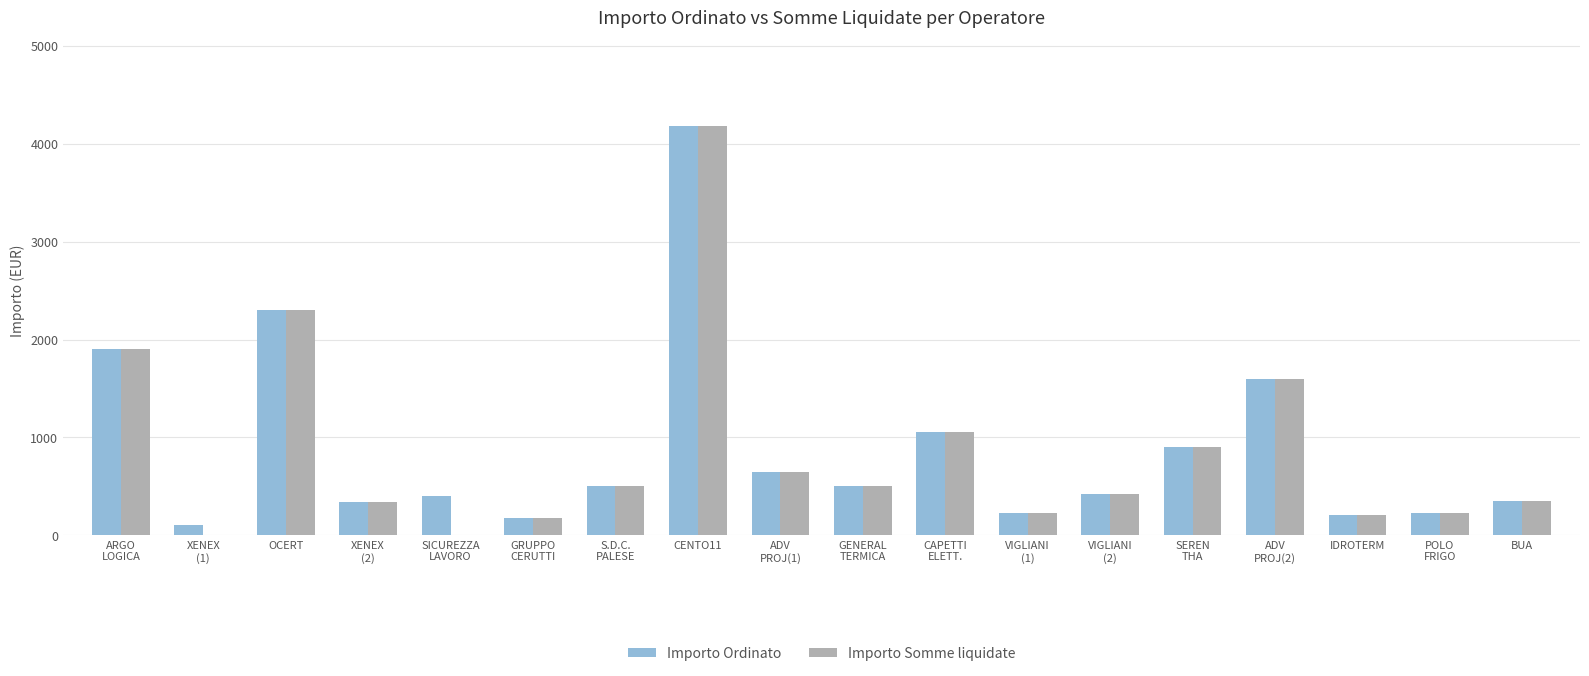

What is the difference between the Importo Ordinato values at S.D.C.
PALESE and ADV
PROJ(1)?

150.0